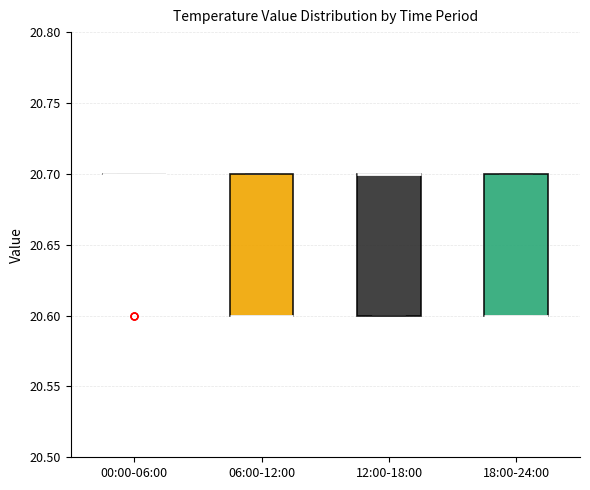

Where is the upper edge of the box for 18:00-24:00 on the y-axis? The values are not printed on the chart, so give them approximately, as read against the axis.

20.7